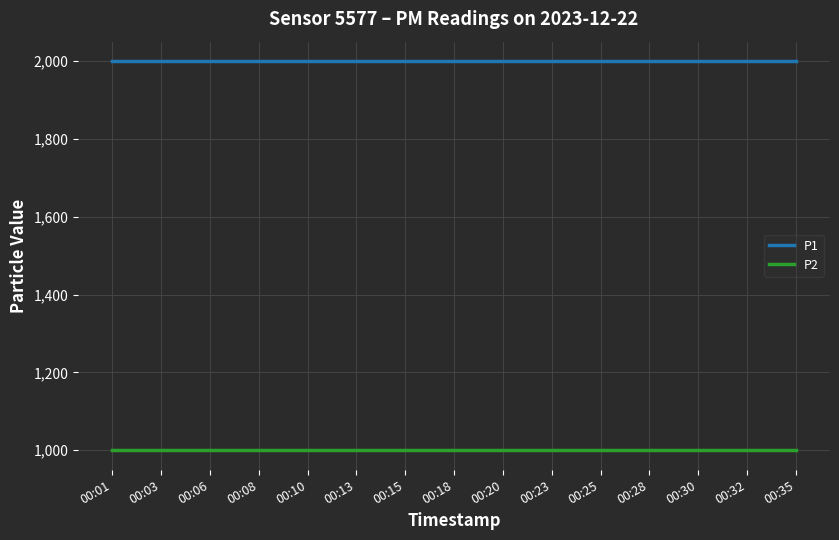

At how many categories does at least one series exceed 1912?

15